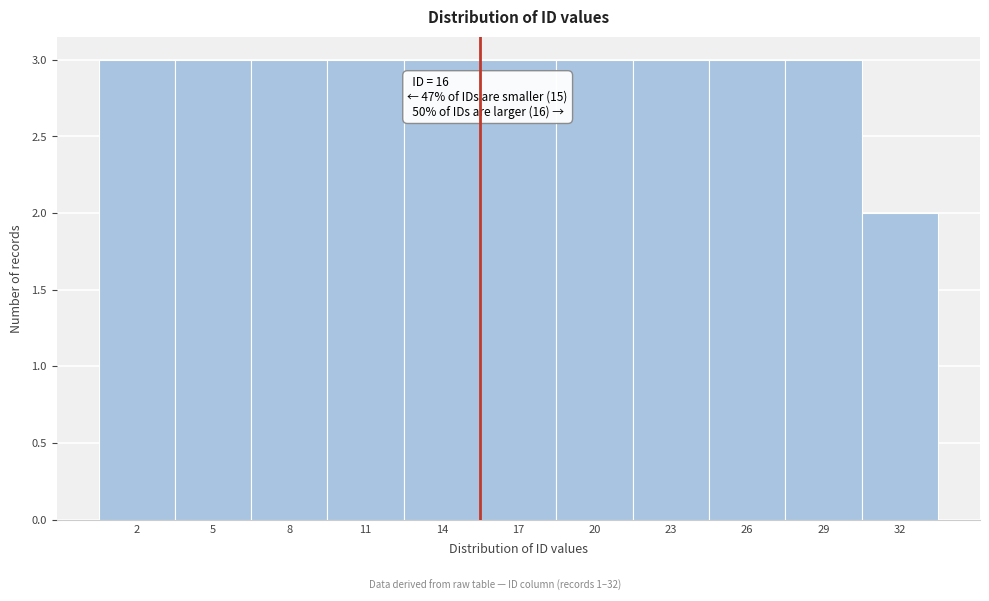

Reading left to right, list all the values displayed in this chart.

2=3	5=3	8=3	11=3	14=3	17=3	20=3	23=3	26=3	29=3	32=2